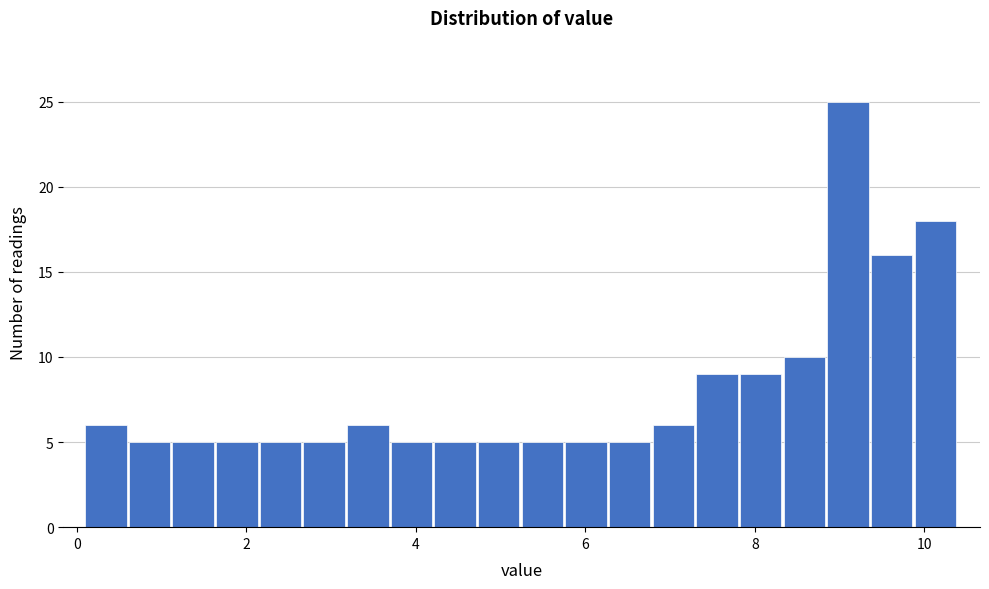

Read against the x-axis, roughly where is the centre of the tallest bar?

9.0